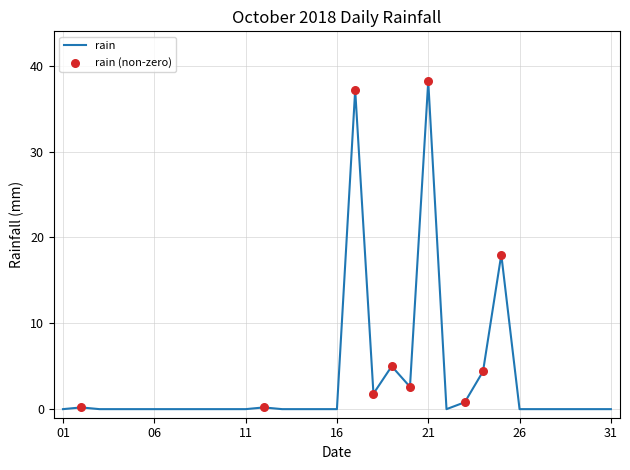

What is the greatest value displayed?

38.2